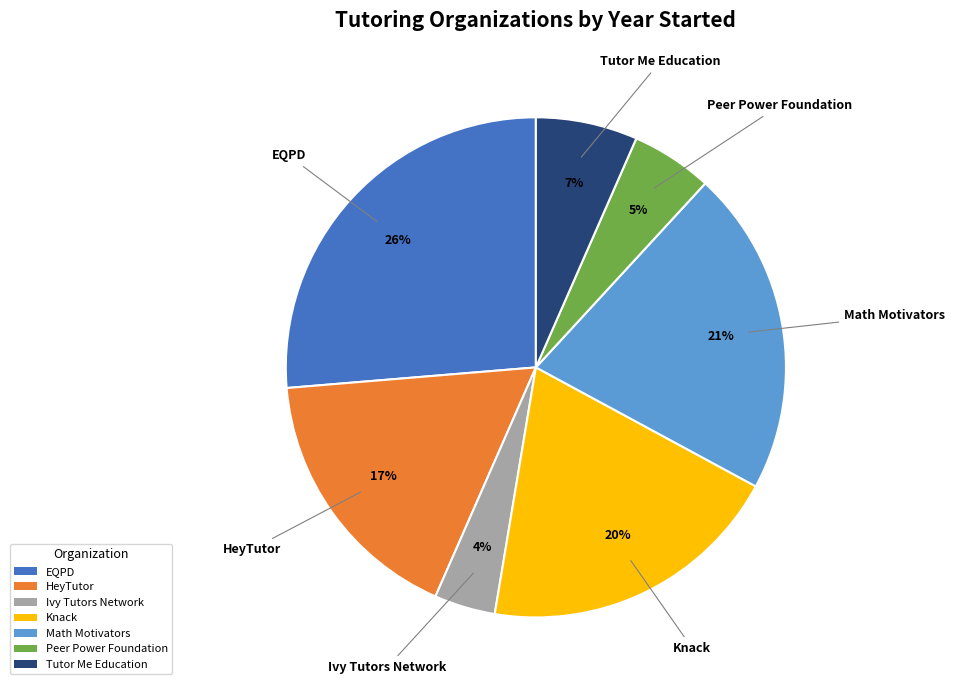

Does any single category account for the majority?

No